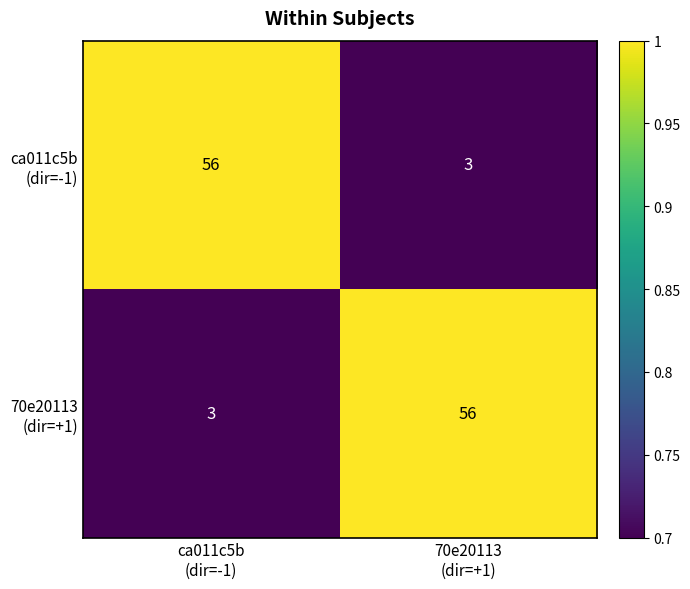

What is the greatest value displayed?

56